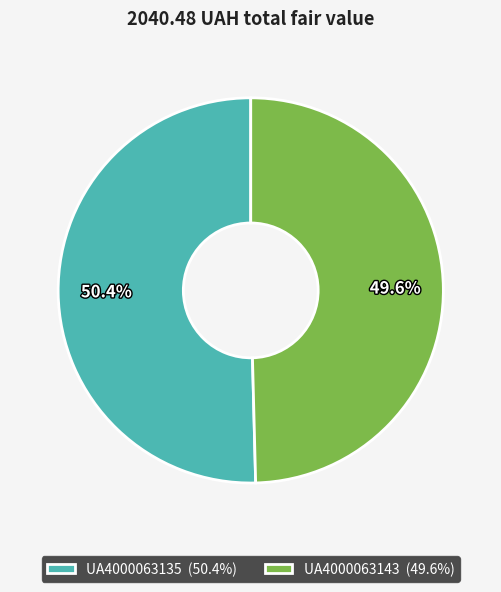

True or false: UA4000063135 accounts for 50% of the total.

True